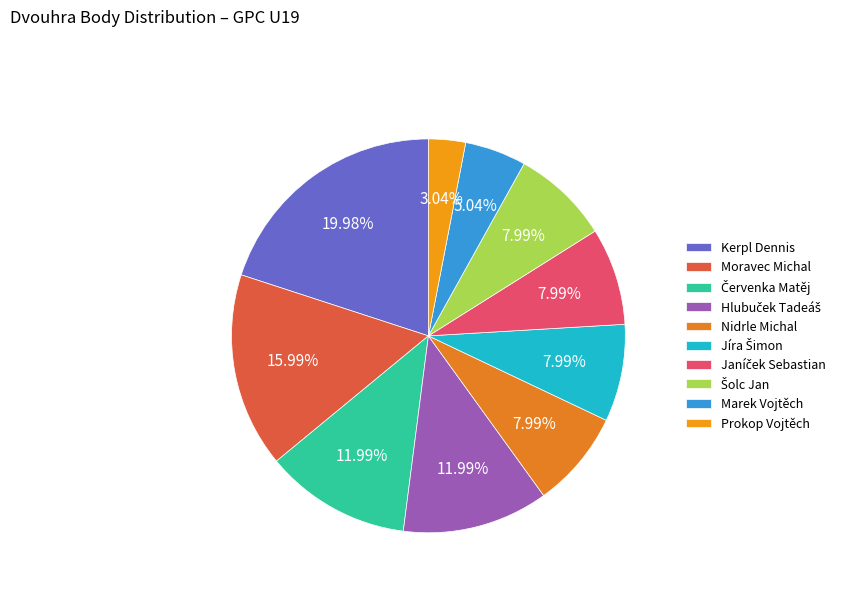

Is the sum of Šolc Jan and Janíček Sebastian greater than half?

No